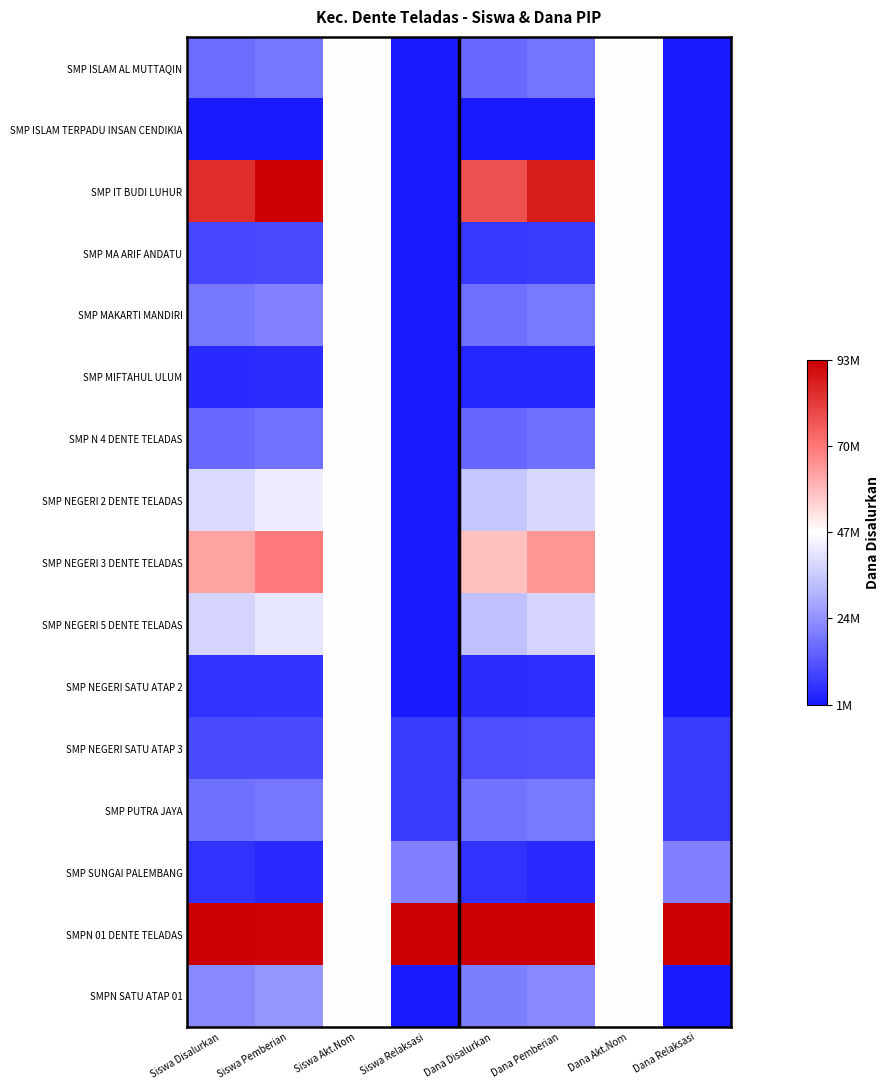

What is the difference between the highest and lowest values at Dana Pemberian?

1.0